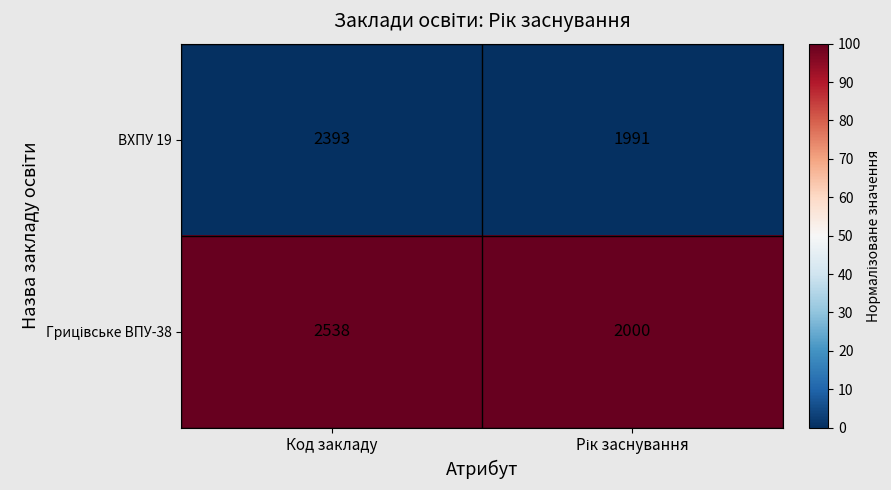

What is the lowest value of the ВХПУ 19 series?

1991